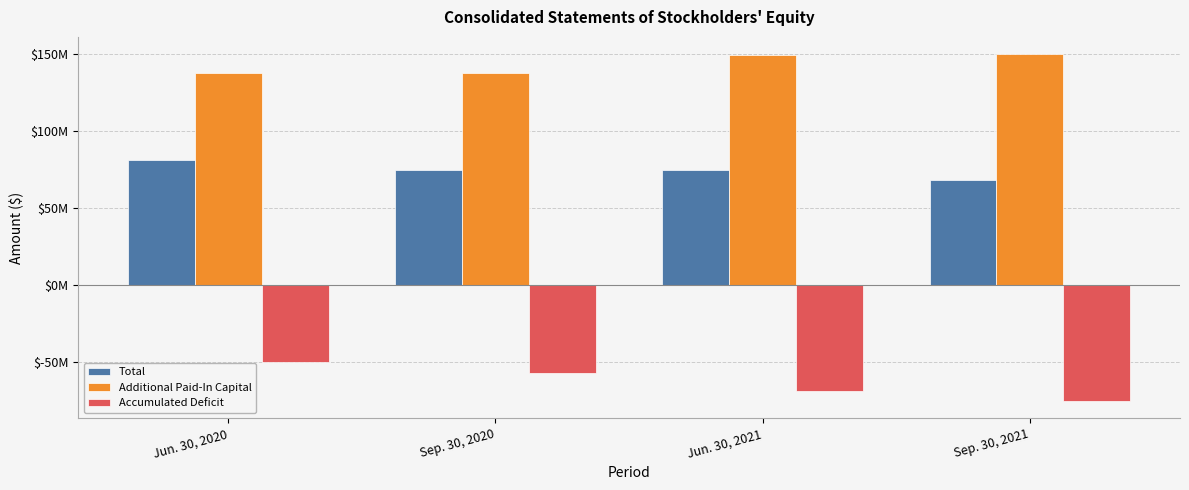

Which series has the largest total across all categories?

Additional Paid-In Capital